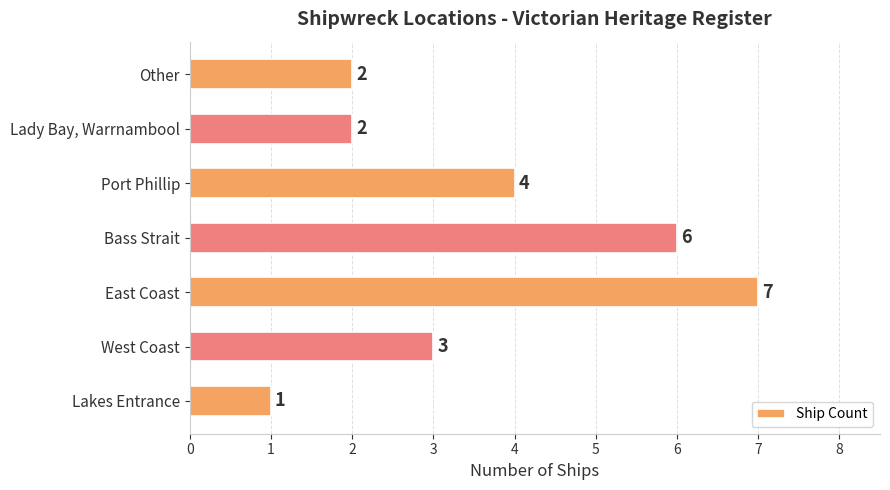

The chart shows a value of 1 at Other. True or false?

False